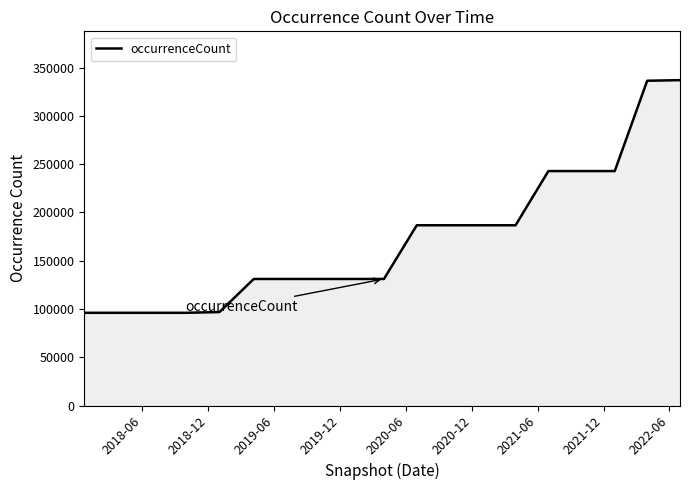

What is the difference between the maximum and minimum values?

240984